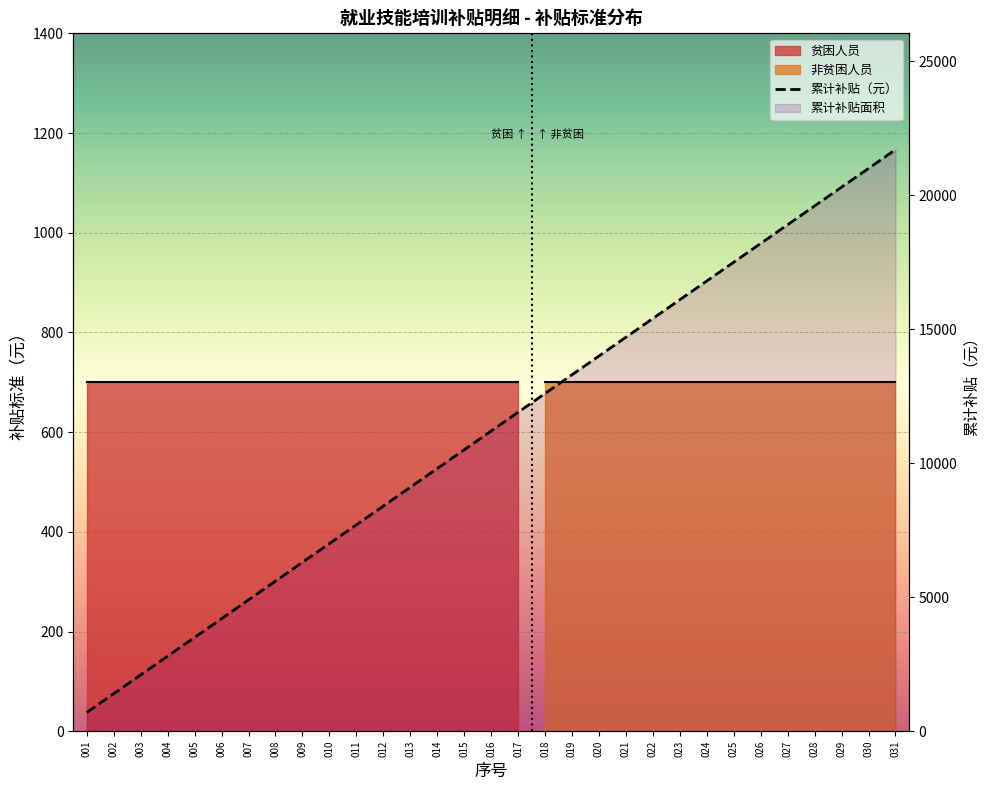

Reading left to right, list all the values displayed in this chart.

700	1400	2100	2800	3500	4200	4900	5600	6300	7000	7700	8400	9100	9800	10500	11200	11900	12600	13300	14000	14700	15400	16100	16800	17500	18200	18900	19600	20300	21000	21700